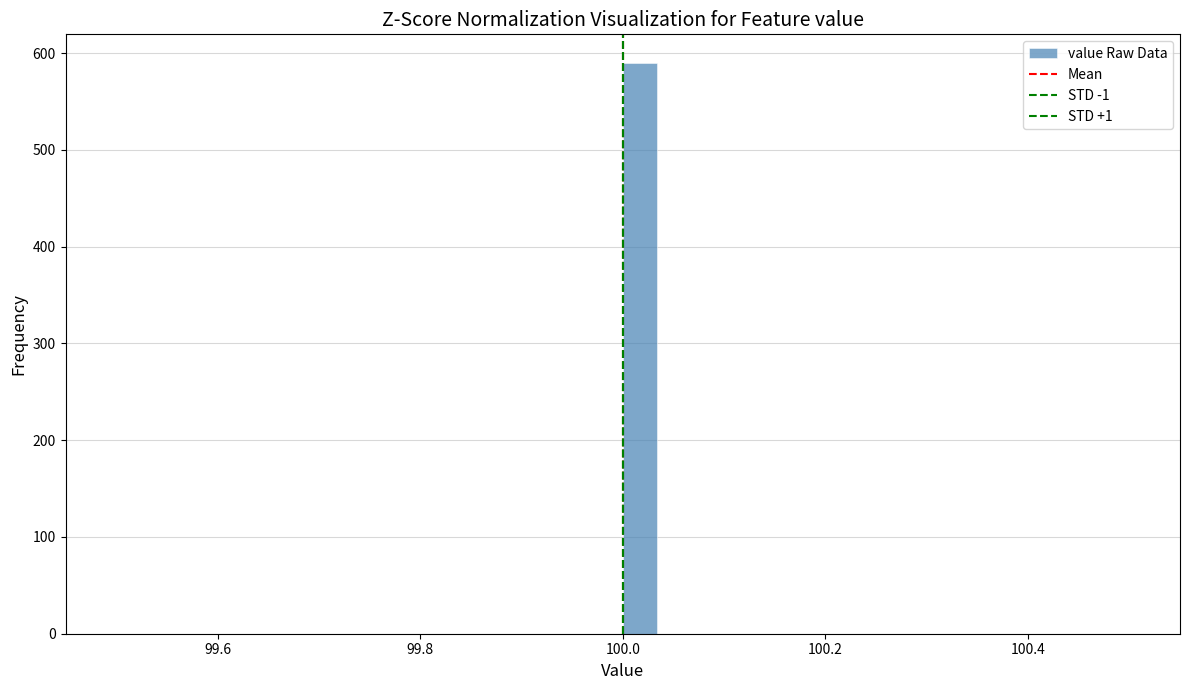

Around what value on the x-axis is the tallest bar? Give the approximate position of its centre, as read against the axis.

100.02